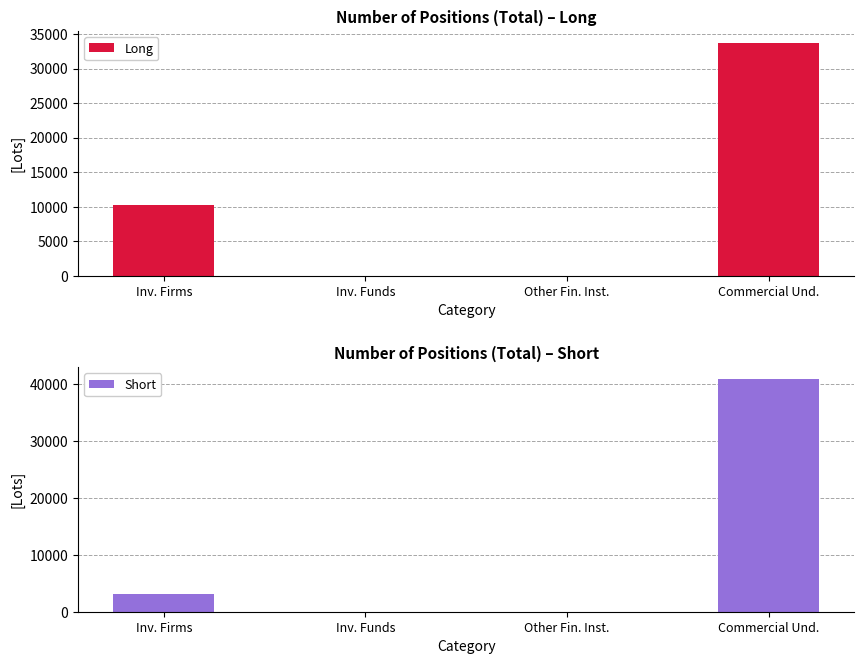

What is the label of the 4th bar from the right?

Inv. Firms